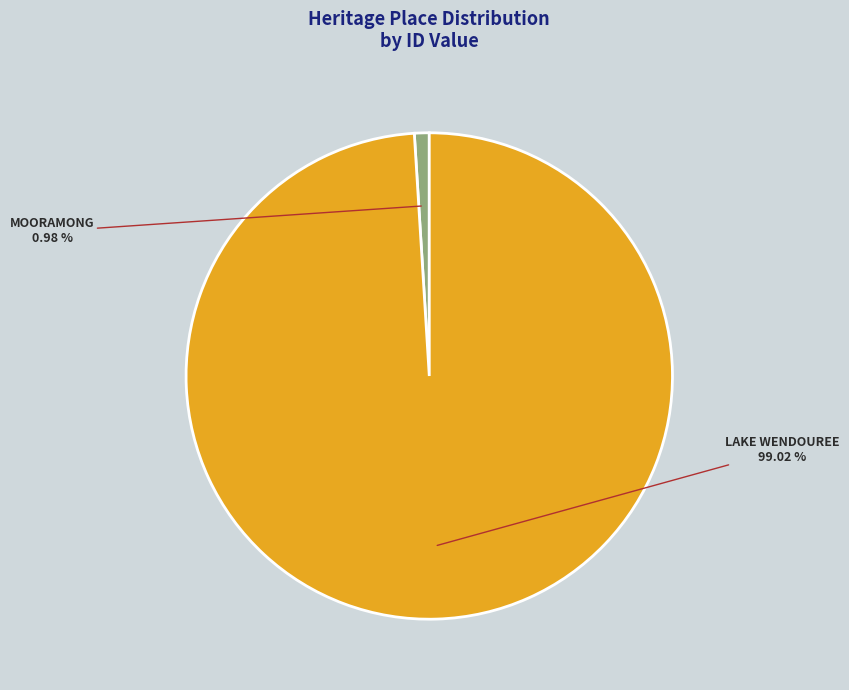

Is there any slice that represents more than half of the pie?

Yes